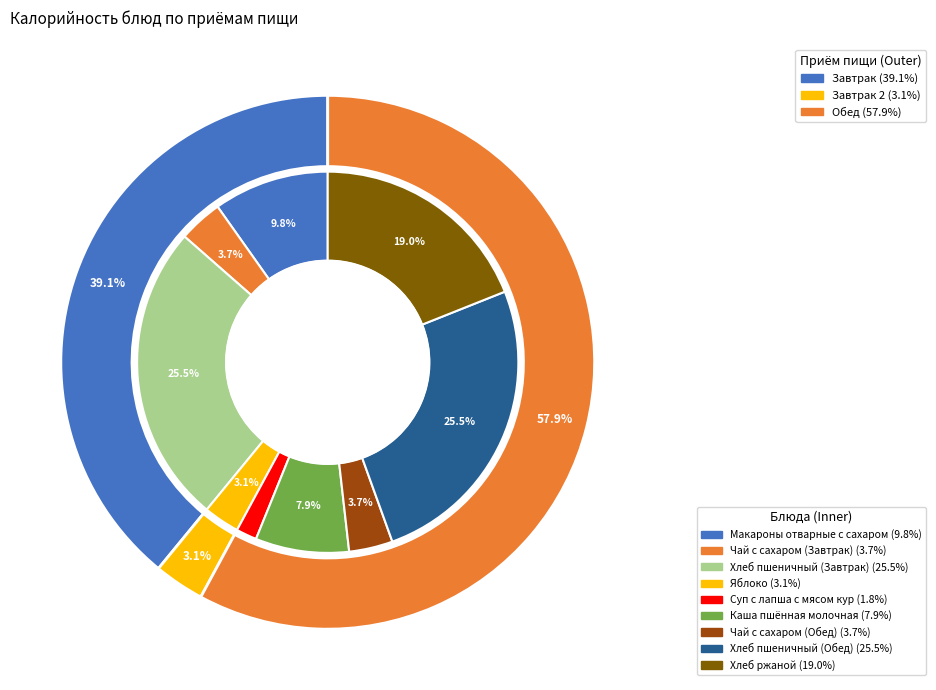

What is the total percentage of Каша пшённая молочная and Суп с лапша с мясом кур?

9.7%